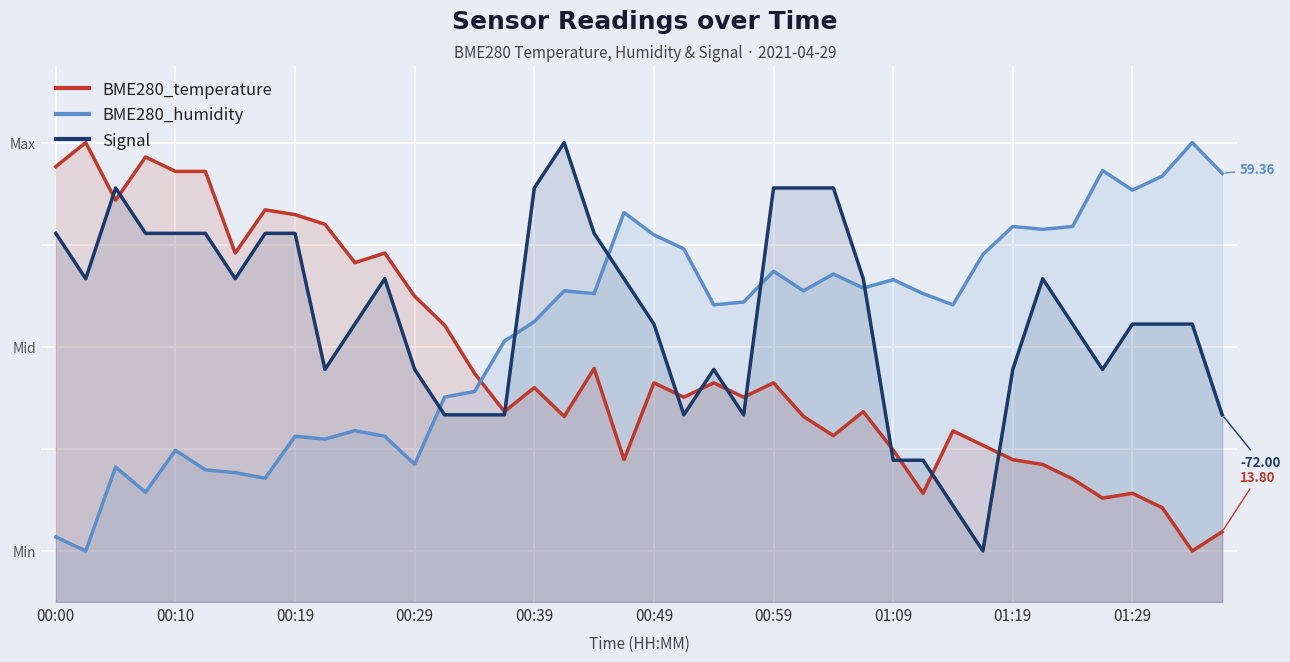

Count the number of data series in this chart.

3